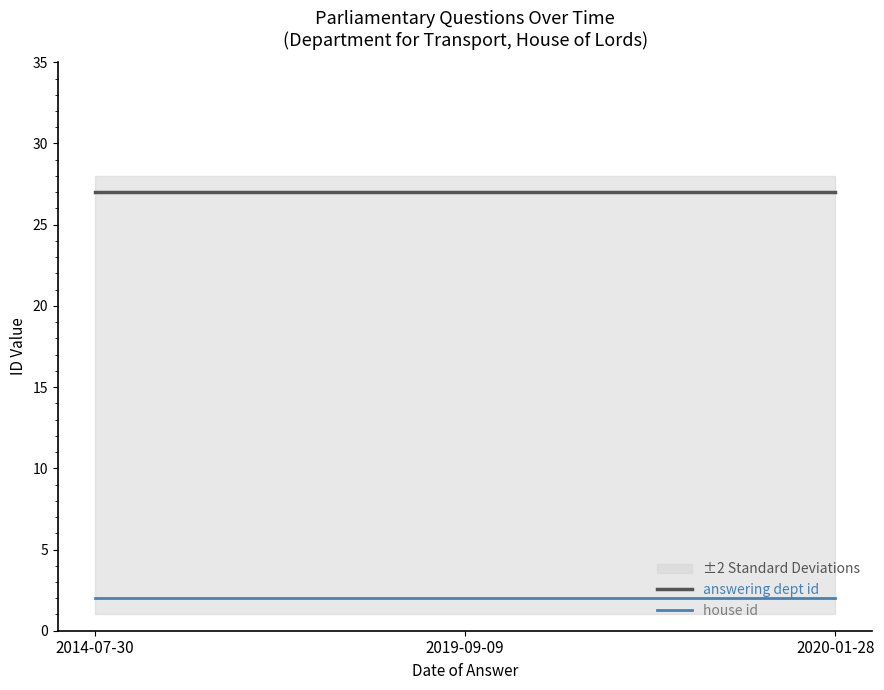

What position from the left is 2014-07-30?

1